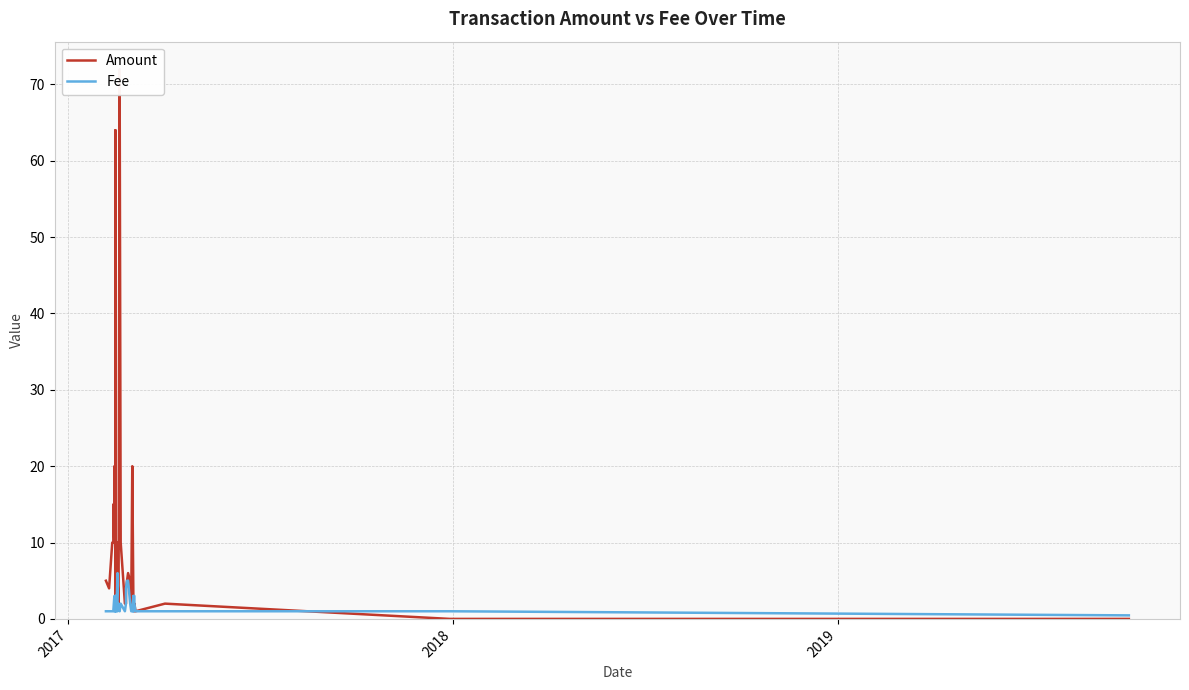

The Fee series shows 1.3 at 2018. True or false?

False